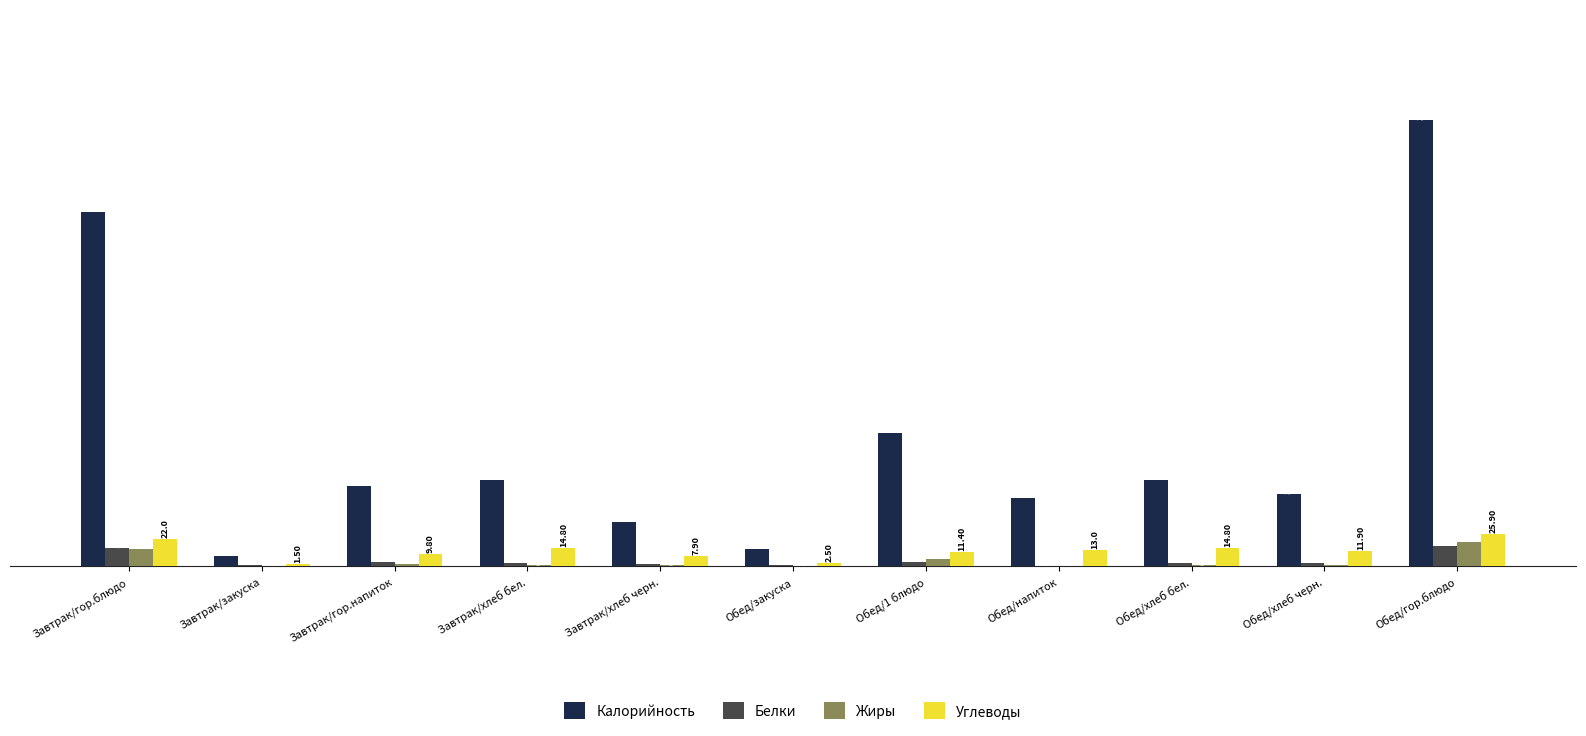

What is the sum of the Белки values at Обед/хлеб черн. and Завтрак/закуска?

2.5